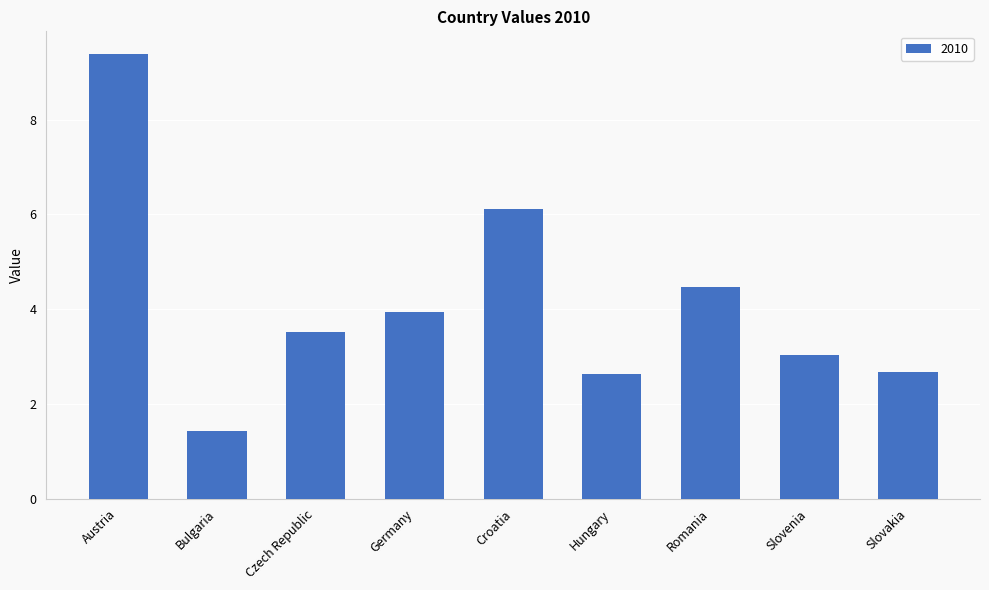

Reading right to left, what are all the values shown in this chart?

2.7	3.0	4.5	2.6	6.1	3.9	3.5	1.4	9.4